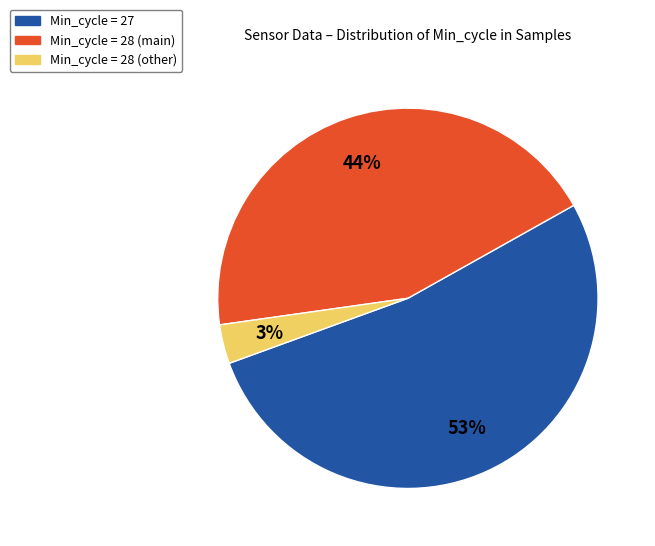

Combined, do Min_cycle = 28 (main) and Min_cycle = 27 account for over 50%?

Yes